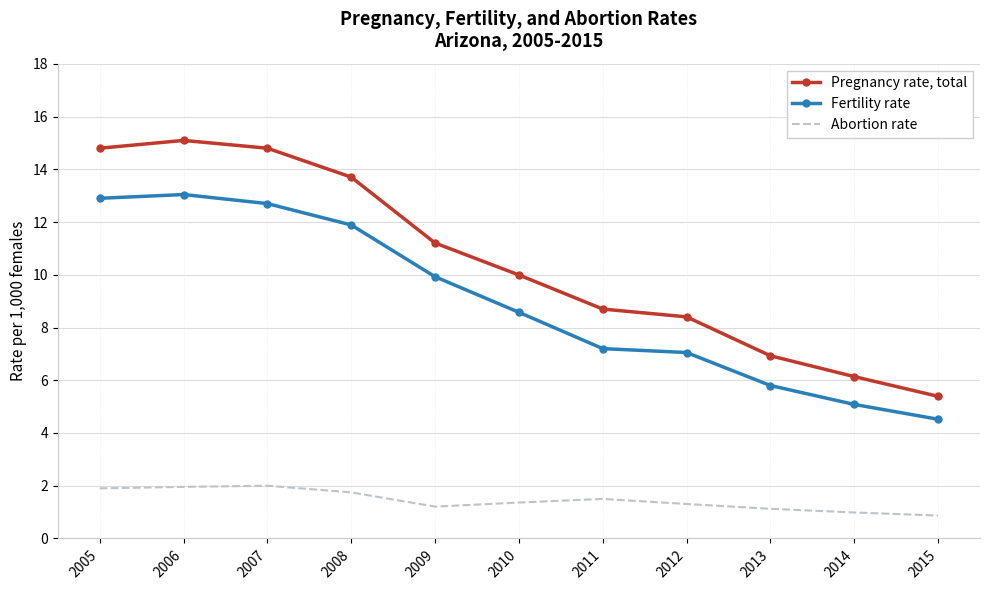

What is the greatest value displayed?

15.1